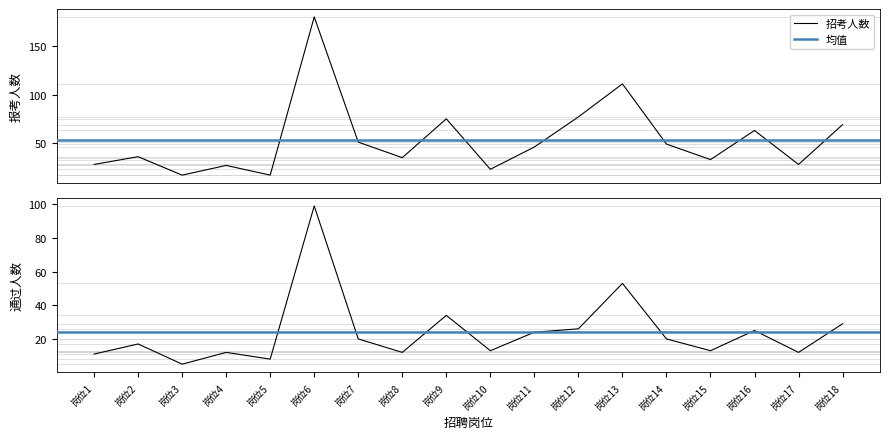

How many interior local valleys does the 通过人数 series have?

6